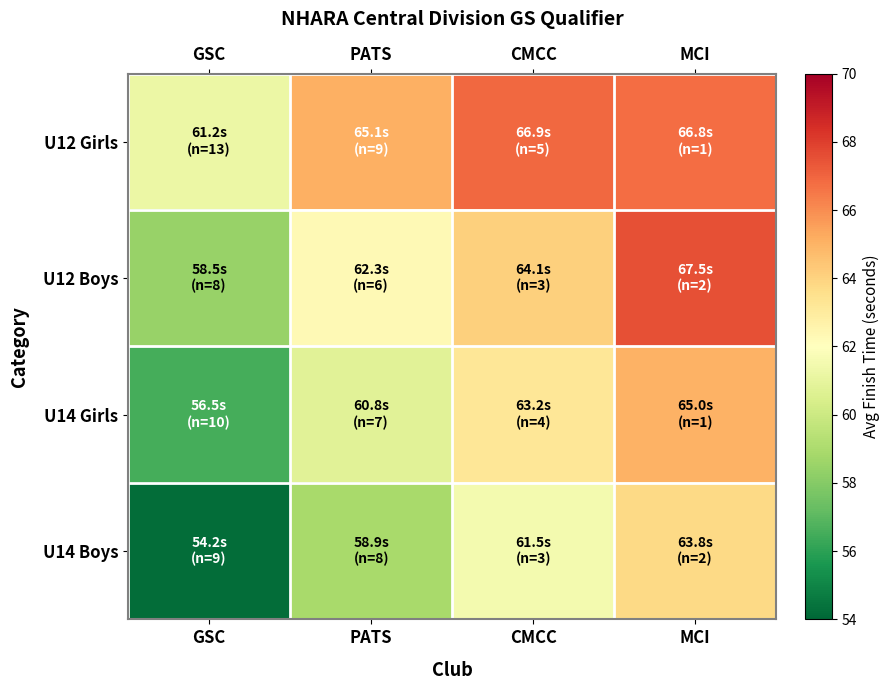

Count the number of data series in this chart.

4